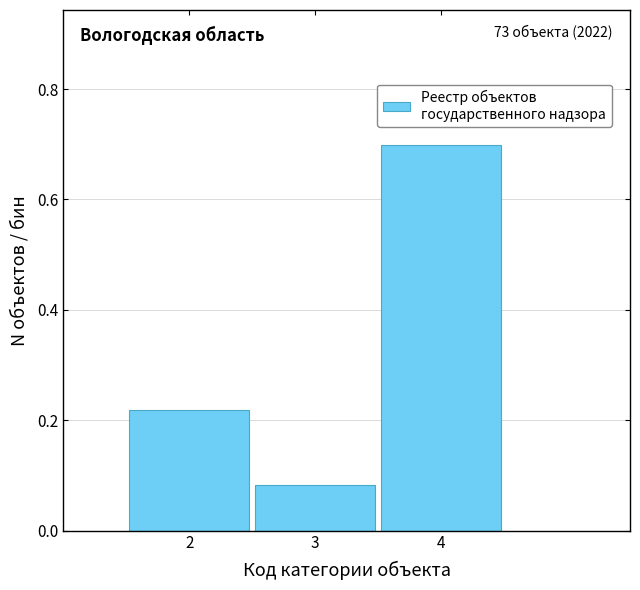

Over which range of the x-axis is the bar tallest?

3.5 to 4.5